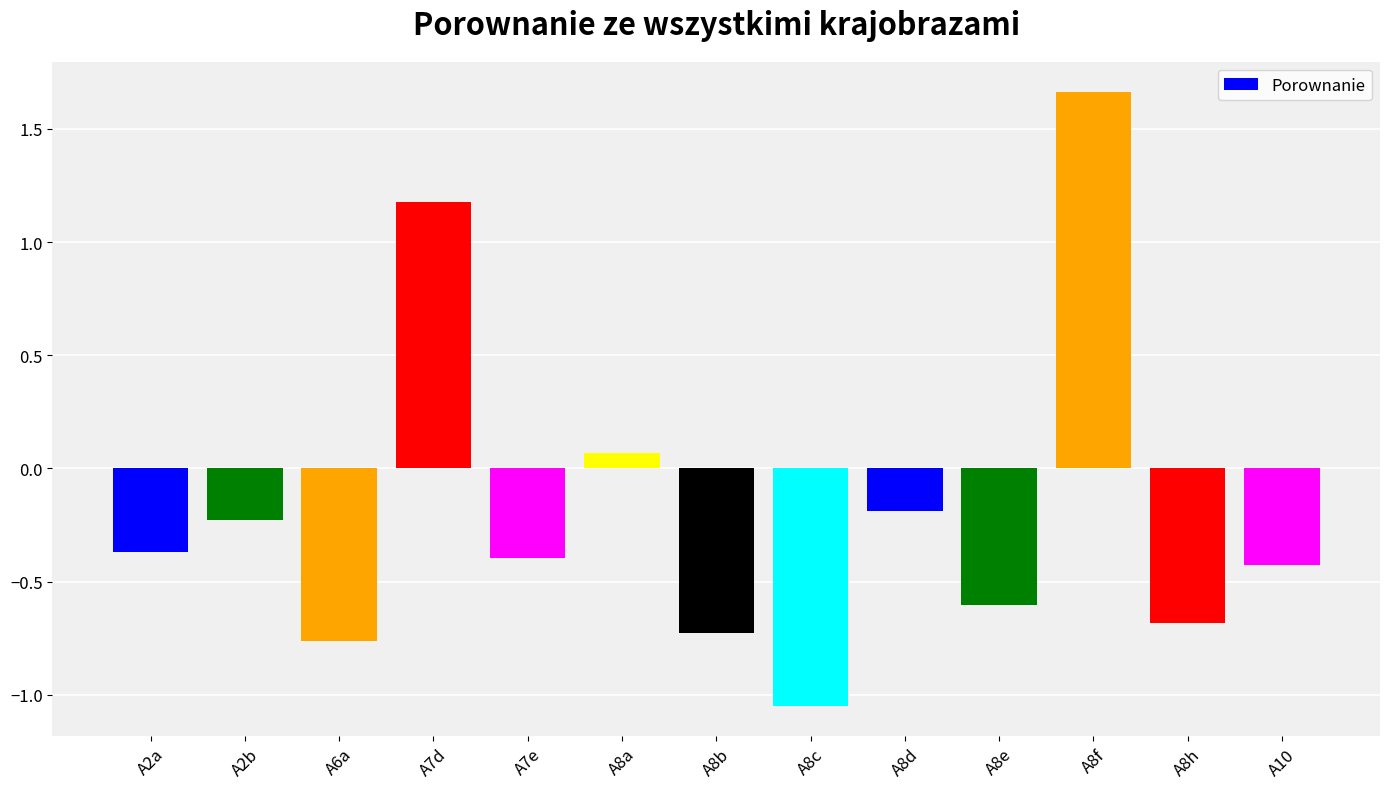

List the labels in order of value, largest first.

A8f, A7d, A8a, A8d, A2b, A2a, A7e, A10, A8e, A8h, A8b, A6a, A8c